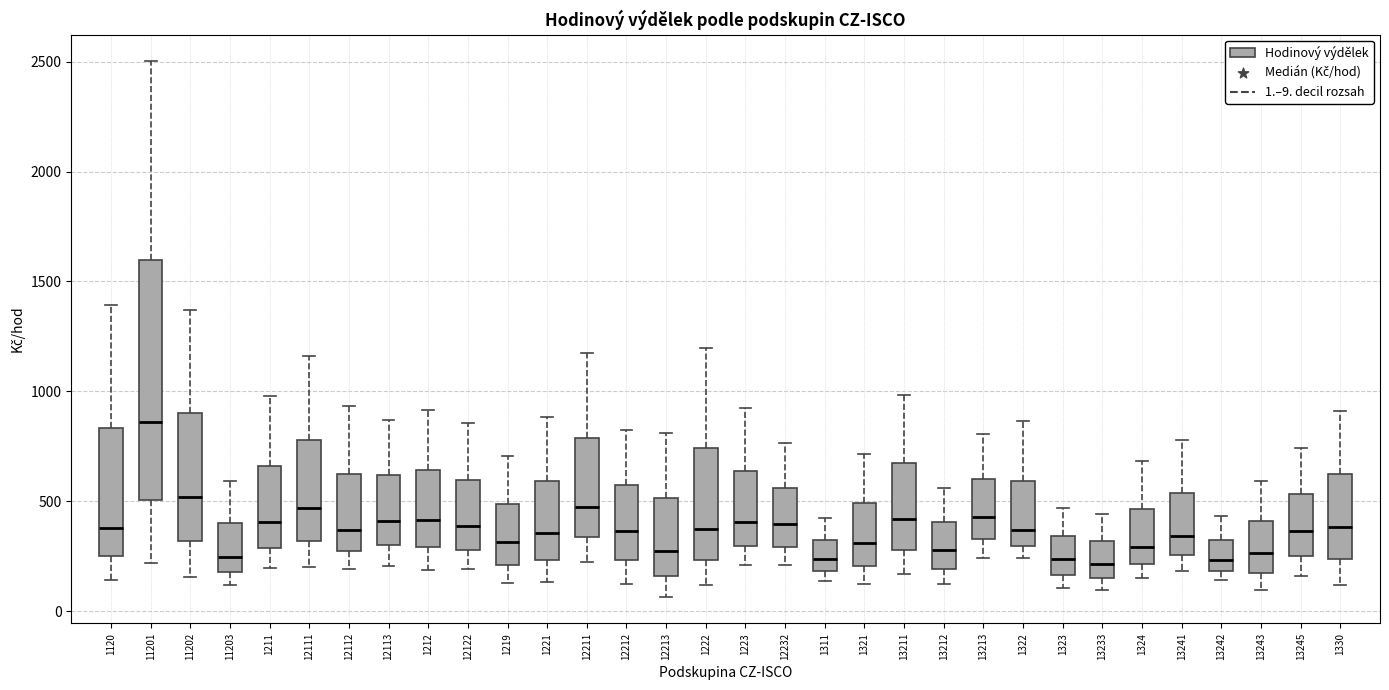

Comparing the boxes themselves (not the whiskers), which one is the tallest?

11201